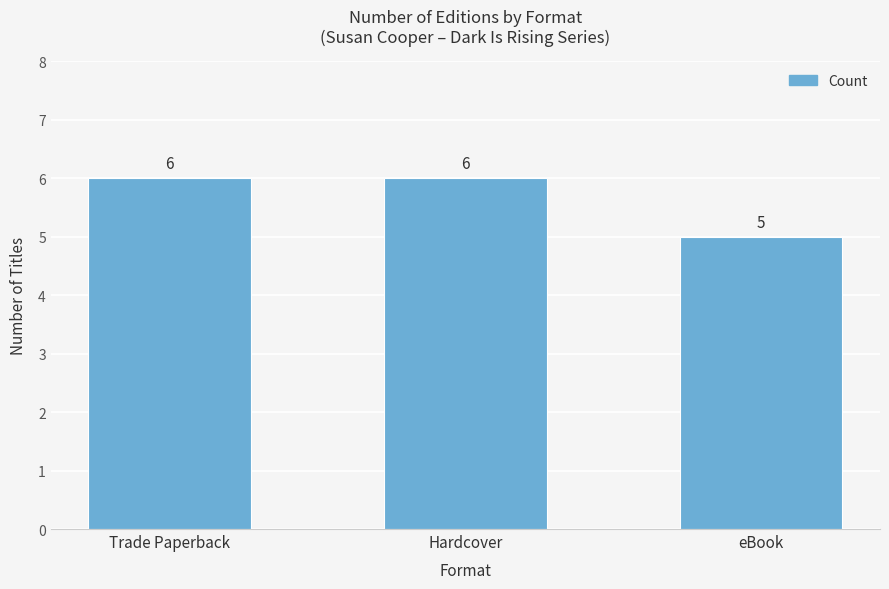

What is the change in value from Hardcover to eBook?

-1